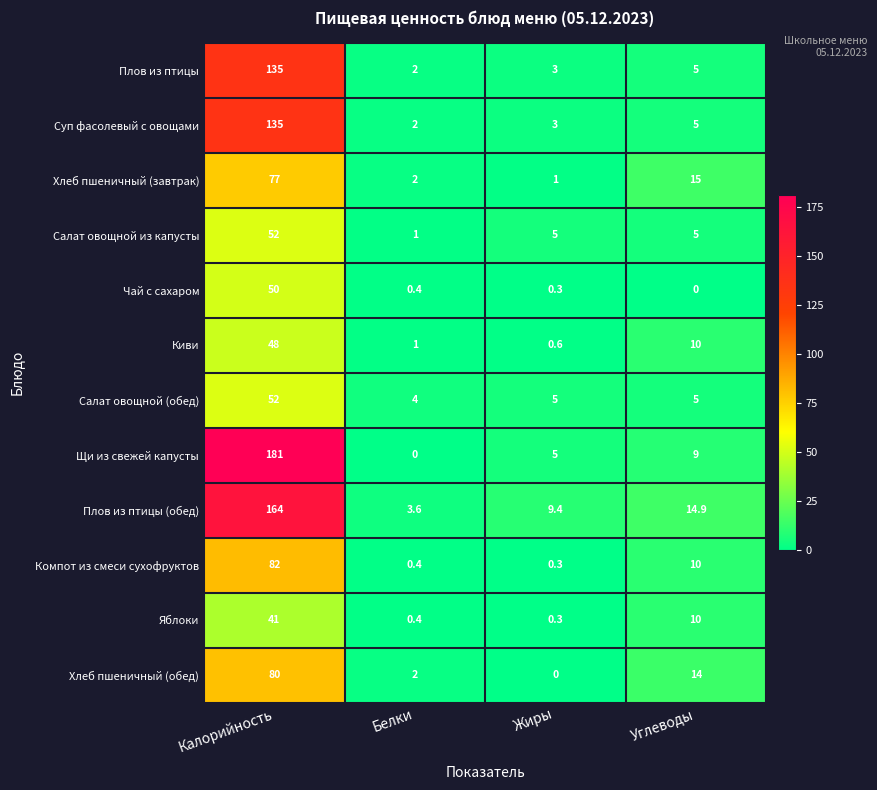

What is the difference between the maximum and second lowest values in the Киви series?

47.0